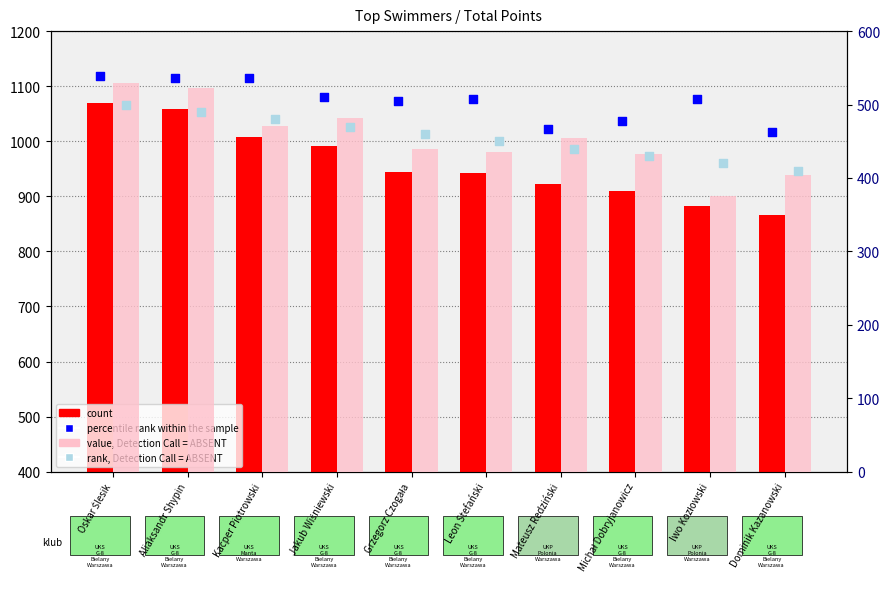

At which category is the sum across all series the highest?

Oskar Ślesik